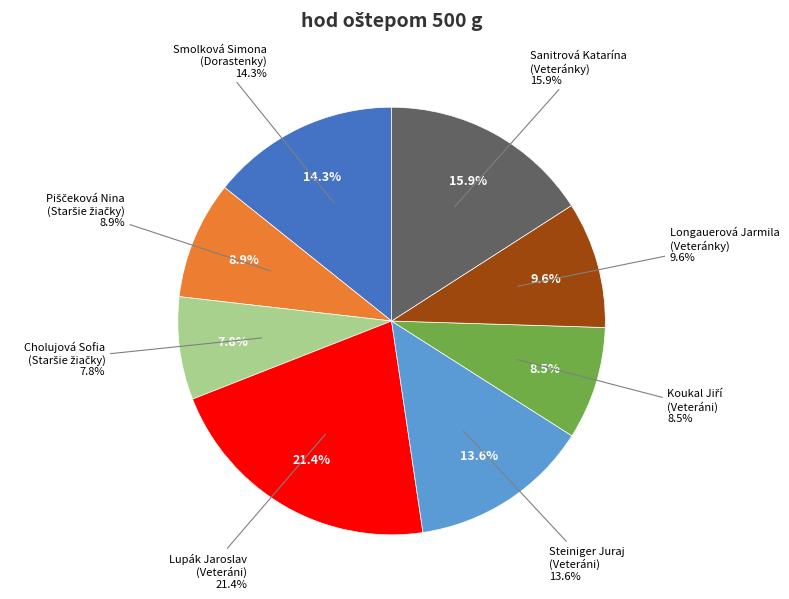

Does any single category account for the majority?

No